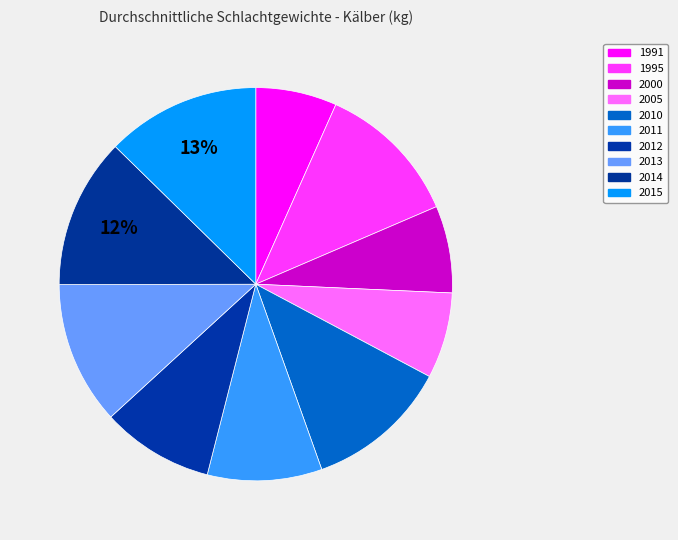

True or false: 2011 accounts for 23% of the total.

False